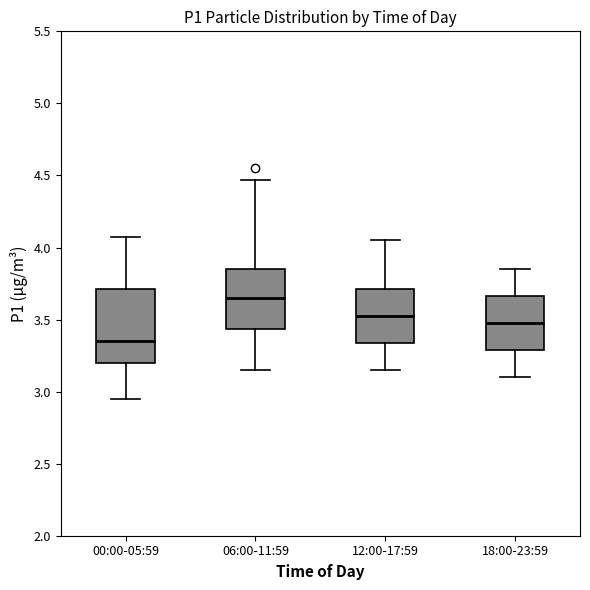

Where is the upper edge of the box for 00:00-05:59 on the y-axis? The values are not printed on the chart, so give them approximately, as read against the axis.

3.70